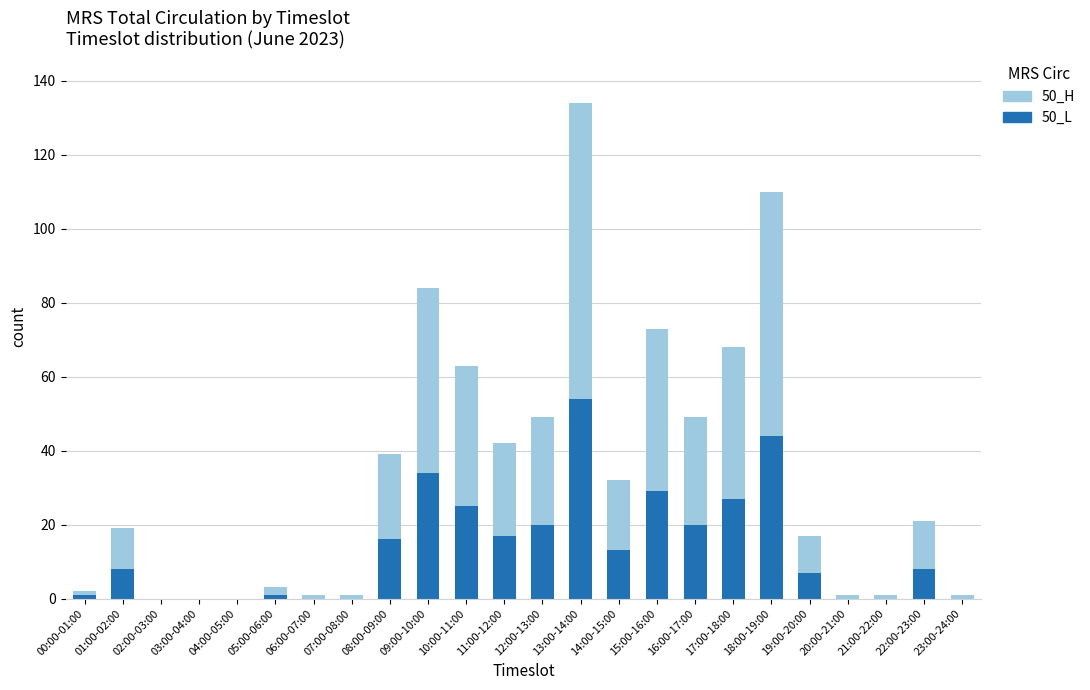

The 50_L series shows 7 at 19:00-20:00. True or false?

True